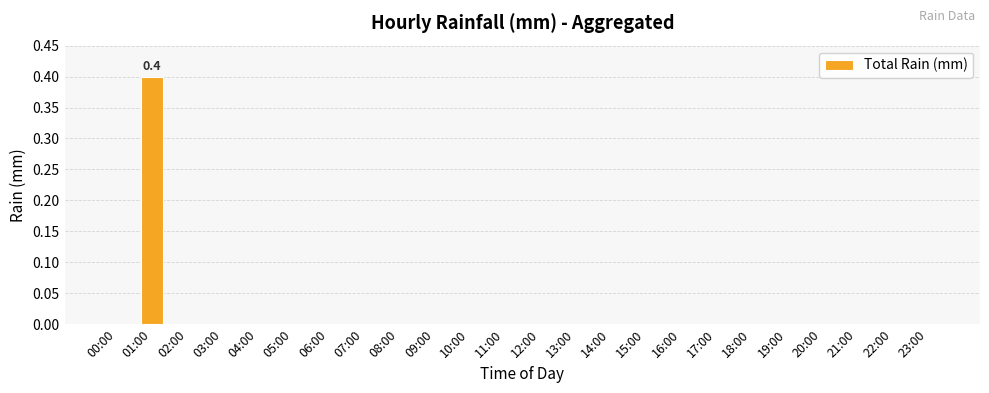

Reading left to right, what are all the values shown in this chart?

00:00=0.0	01:00=0.4	02:00=0.0	03:00=0.0	04:00=0.0	05:00=0.0	06:00=0.0	07:00=0.0	08:00=0.0	09:00=0.0	10:00=0.0	11:00=0.0	12:00=0.0	13:00=0.0	14:00=0.0	15:00=0.0	16:00=0.0	17:00=0.0	18:00=0.0	19:00=0.0	20:00=0.0	21:00=0.0	22:00=0.0	23:00=0.0